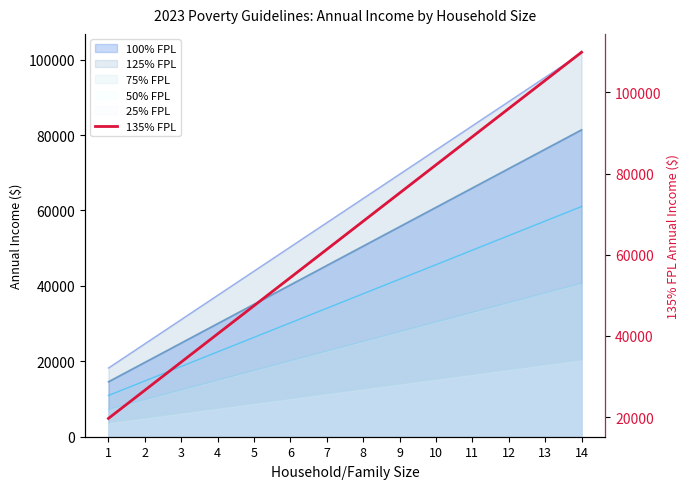

What is the difference between the second highest and second lowest values?

76329